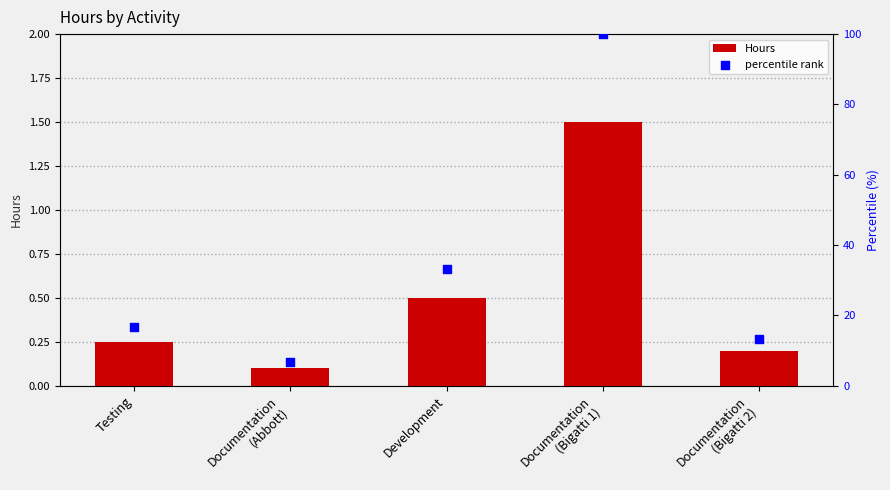

At how many categories does at least one series exceed 6?

5